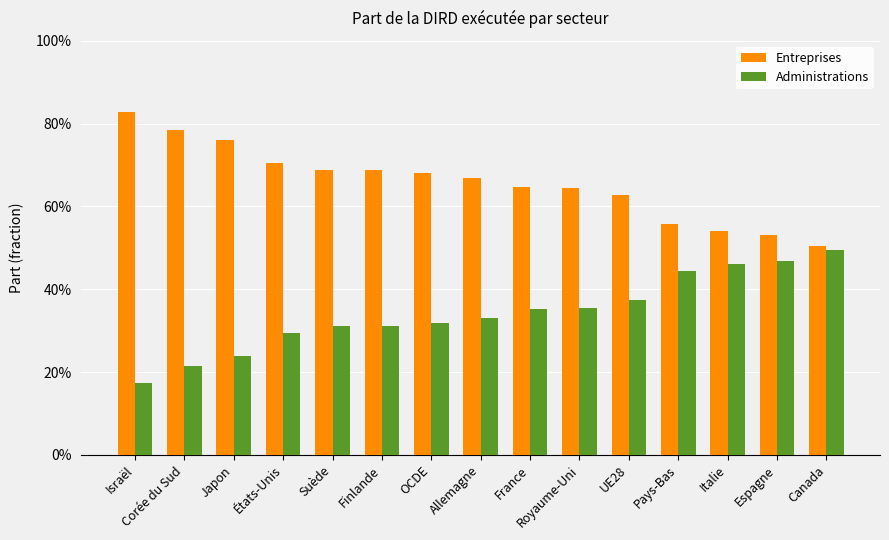

Does the chart contain any negative values?

No